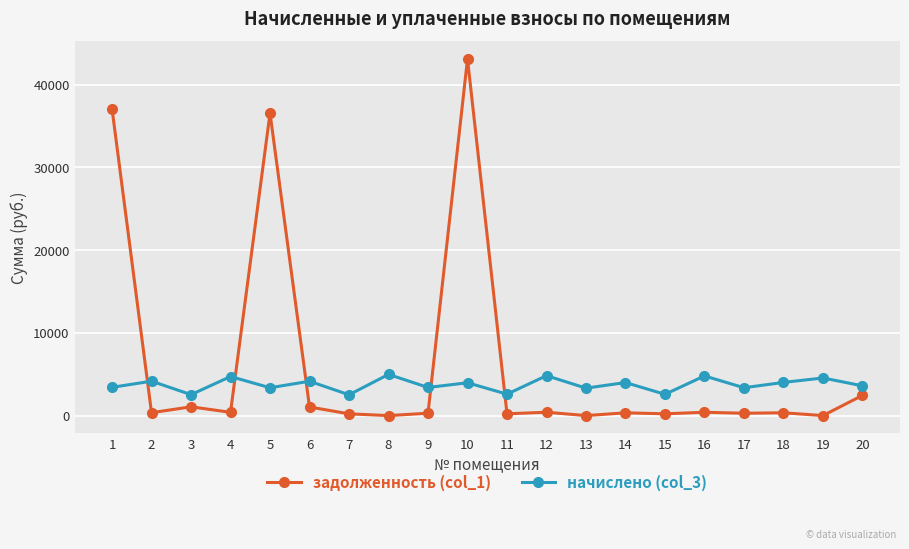

Where is the first local maximum for задолженность (col_1)?

3